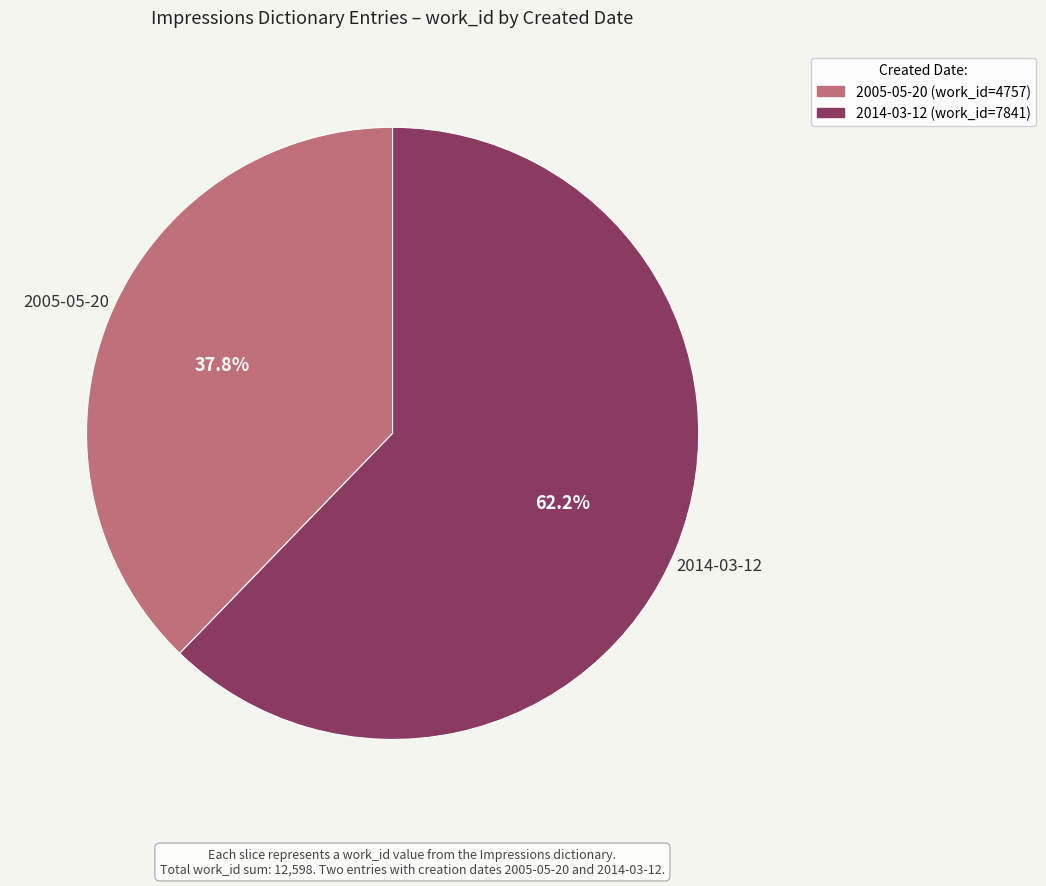

What is the largest slice in the pie chart?

2014-03-12